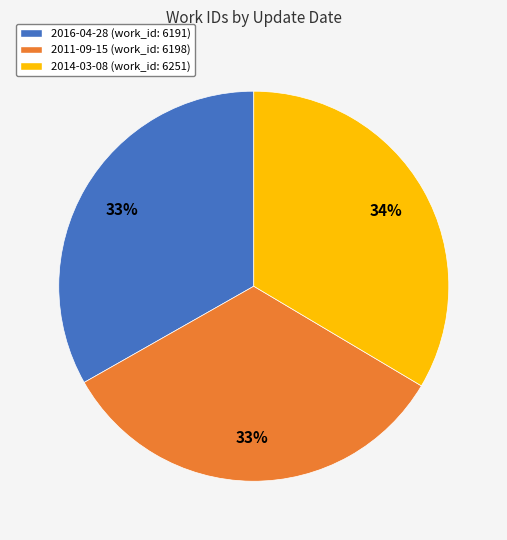

What is the ratio of the value at 2011-09-15 to the value at 2014-03-08?

1.0